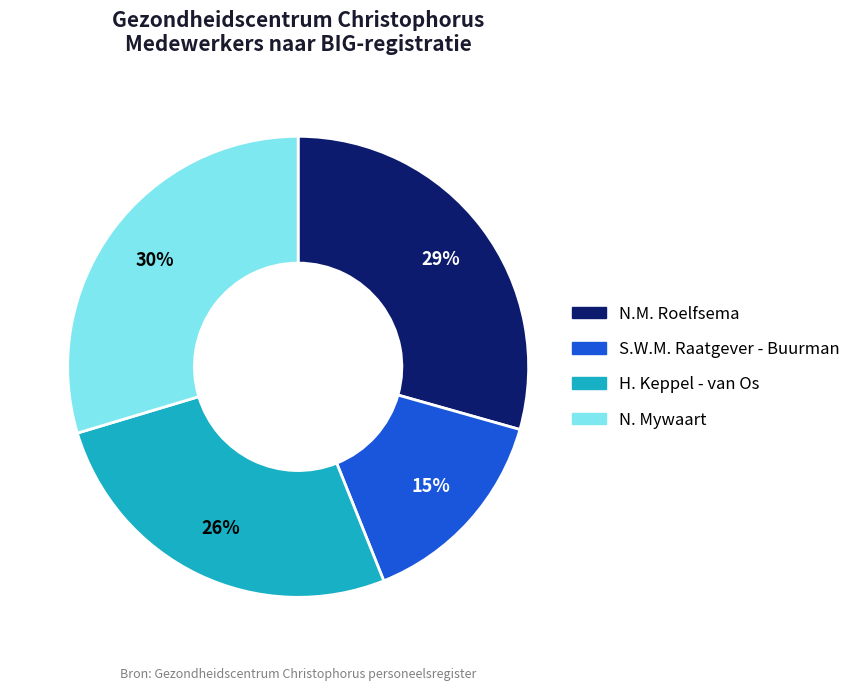

Do H. Keppel - van Os and N. Mywaart together represent more than half of the pie?

Yes